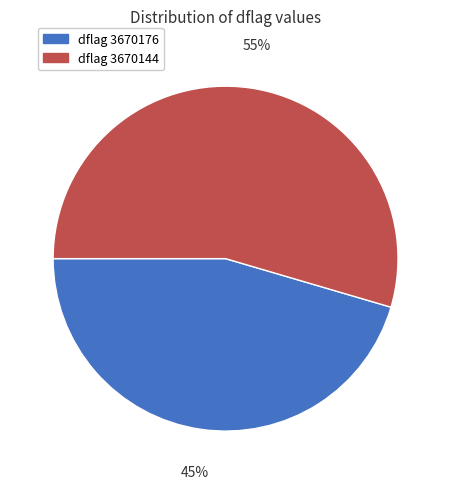

To the nearest percent, what is the average slice percentage?

50%